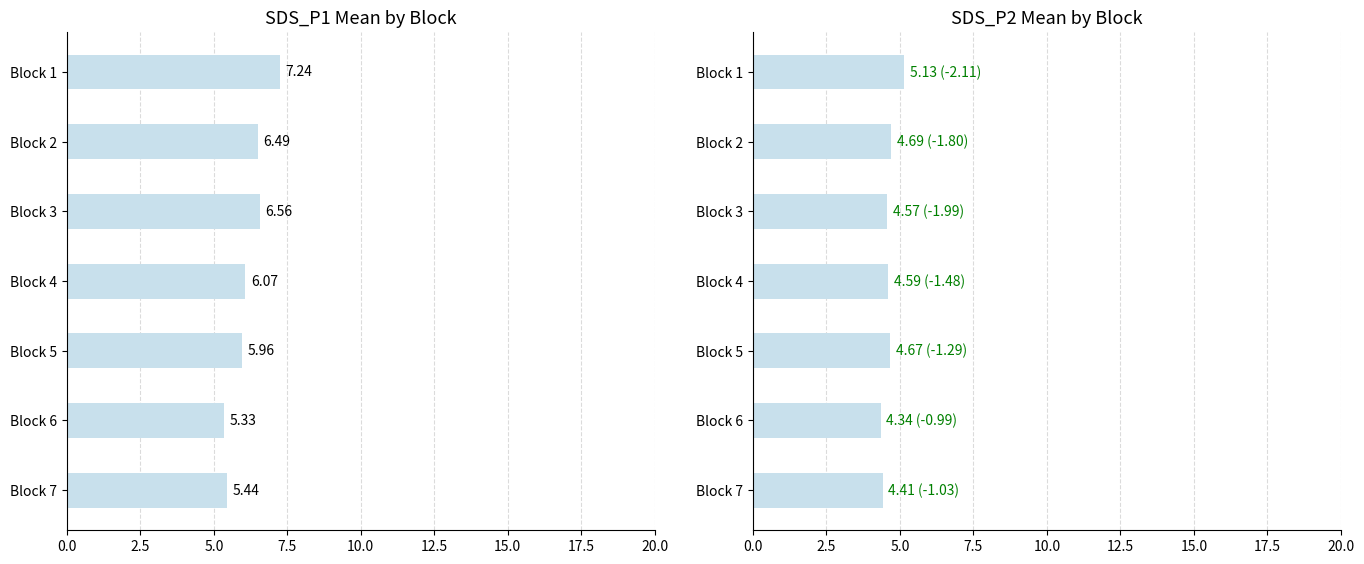

Which series changed the most between Block 5 and Block 2?

SDS_P1